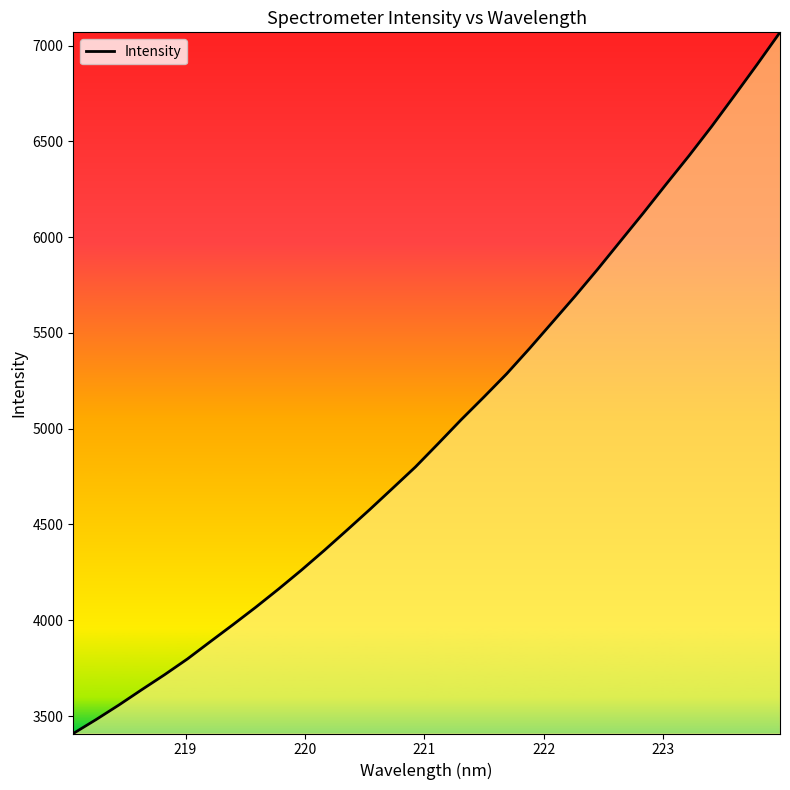

True or false: the data has more than 2 interior local peaks.

False